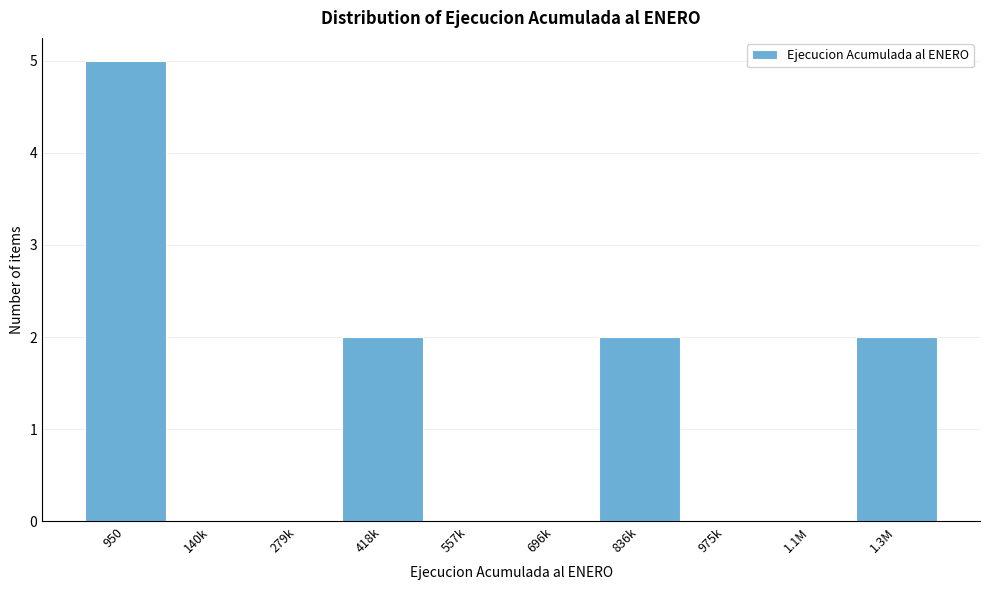

Reading left to right, list all the values displayed in this chart.

950=5	140k=0	279k=0	418k=2	557k=0	696k=0	836k=2	975k=0	1.1M=0	1.3M=2